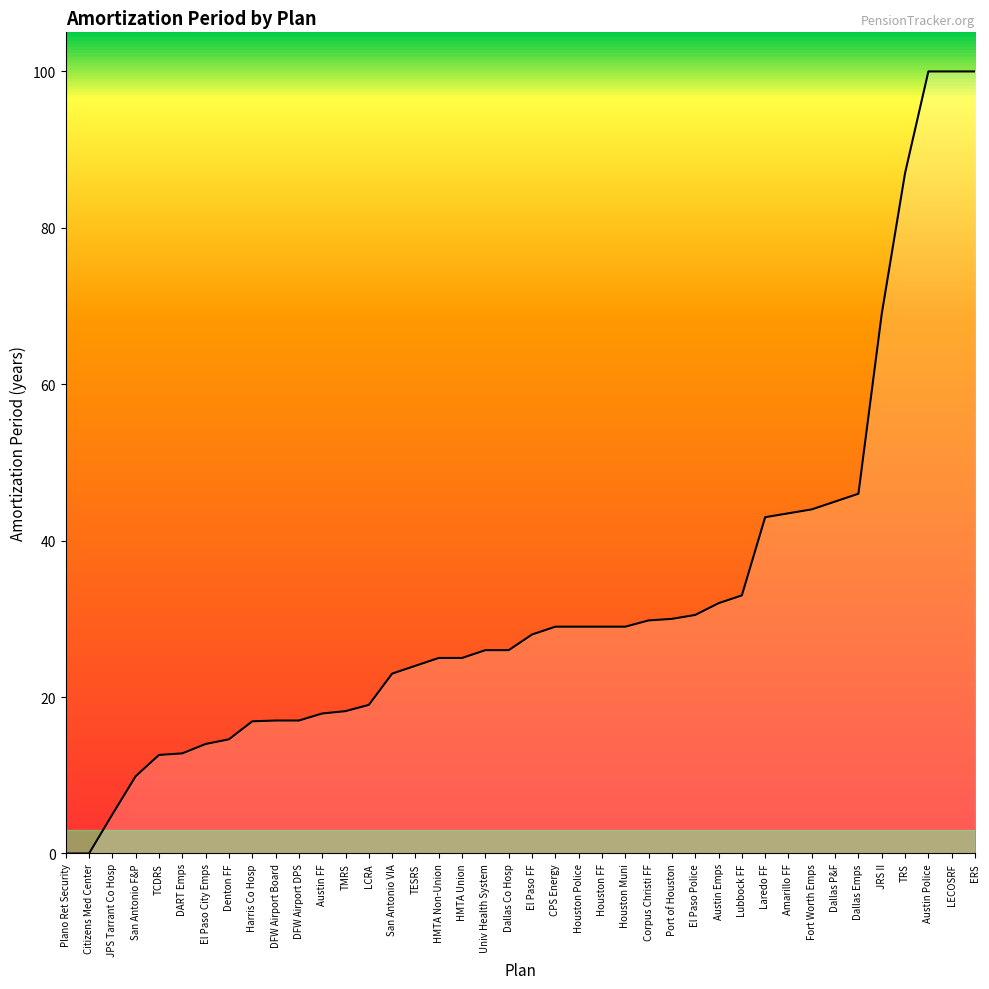

What is the difference between the maximum and minimum values?

100.0